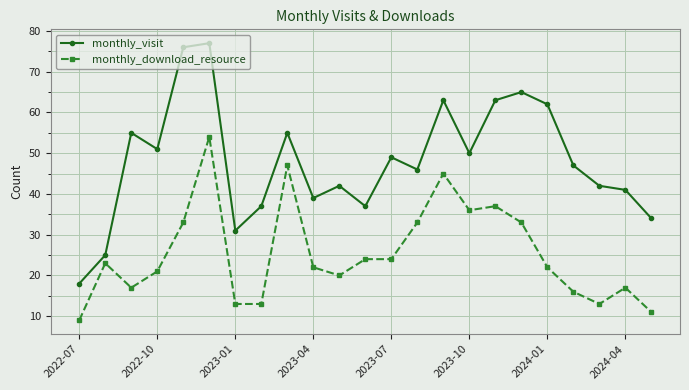

True or false: monthly_visit and monthly_download_resource intersect in this chart.

False